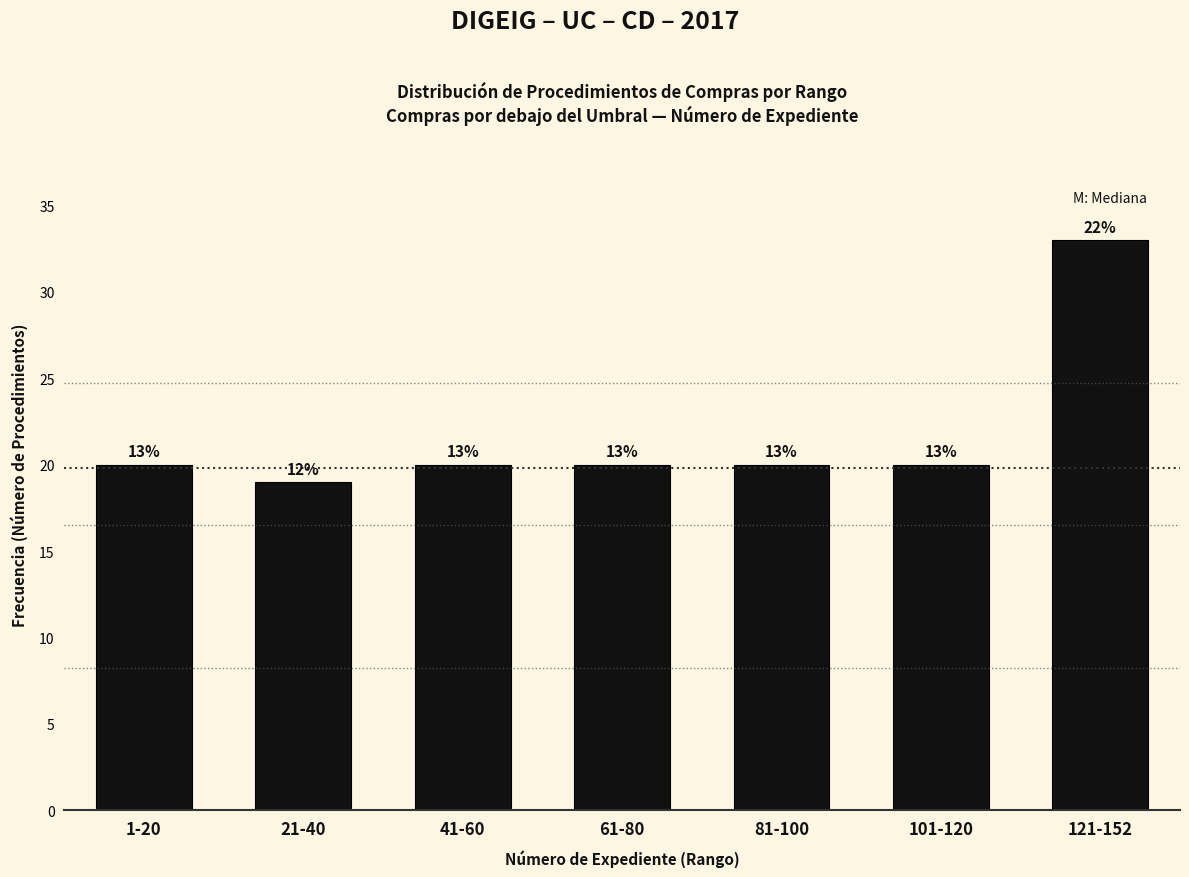

Are the bars horizontal?

No